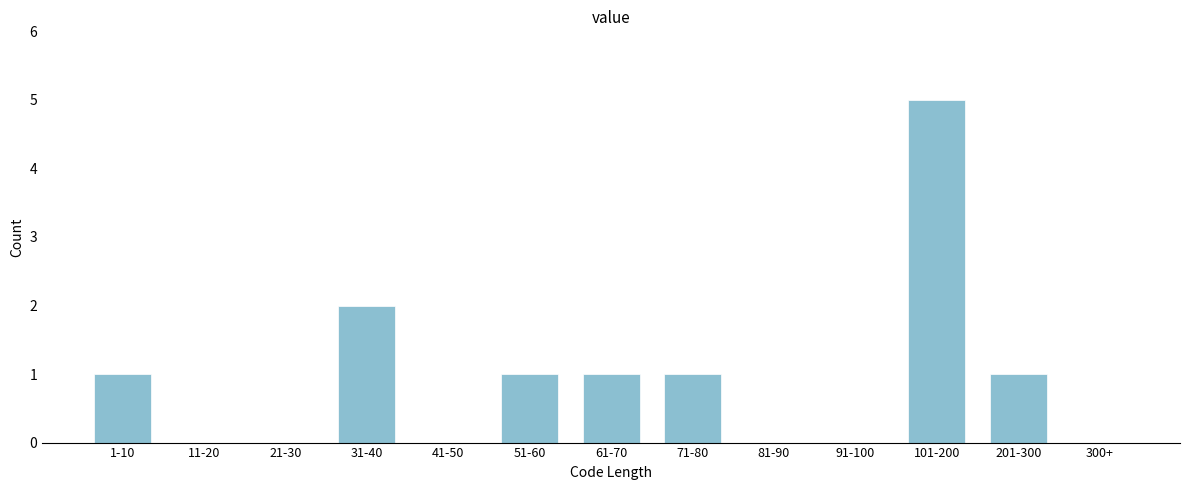

Reading left to right, list all the values displayed in this chart.

1-10=1	11-20=0	21-30=0	31-40=2	41-50=0	51-60=1	61-70=1	71-80=1	81-90=0	91-100=0	101-200=5	201-300=1	300+=0